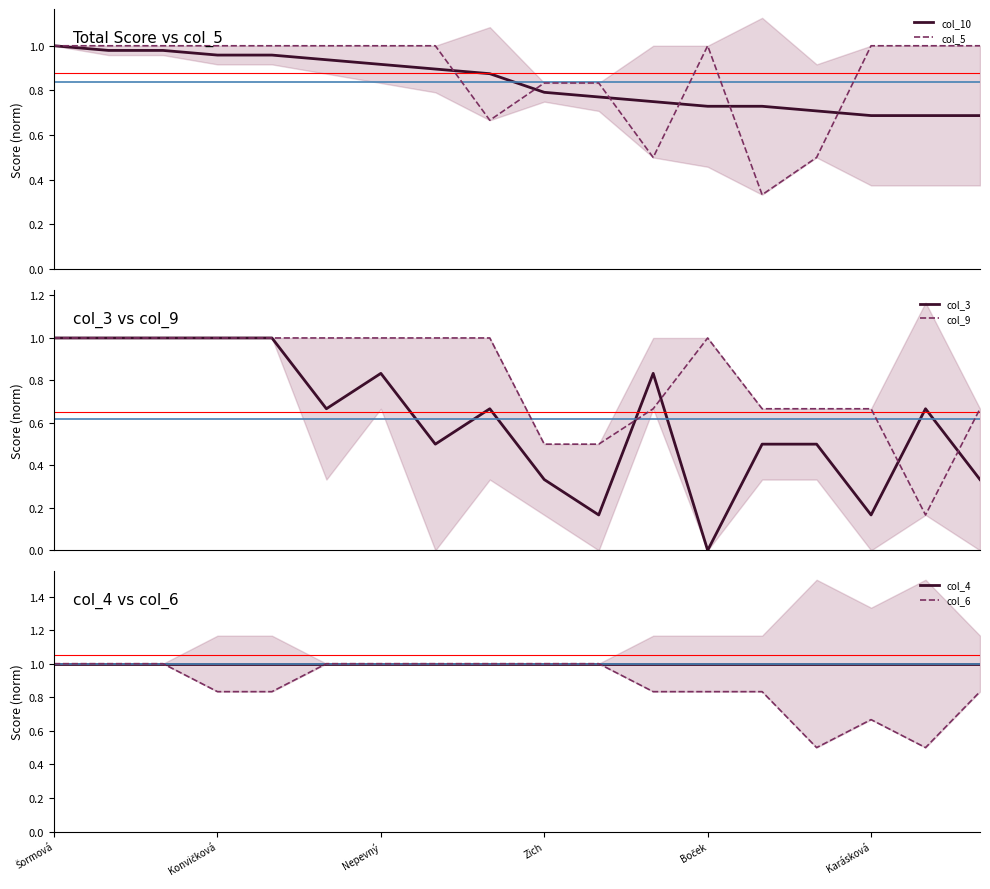

Is it true that col_10 equals 1.6 at 7?

False